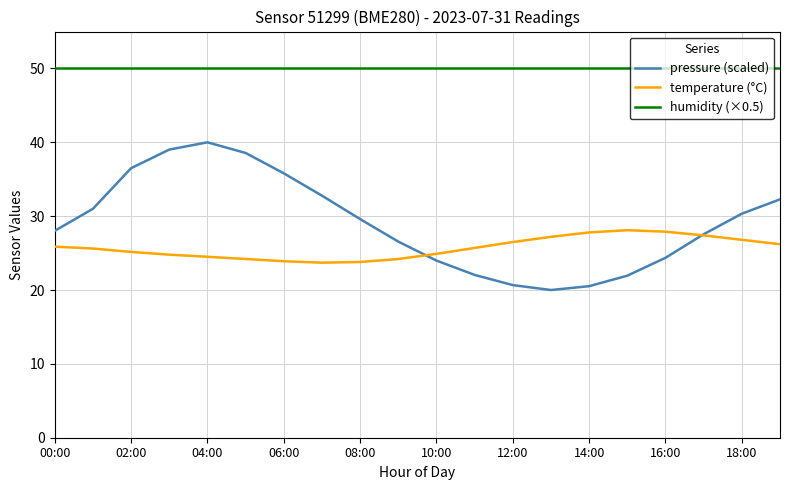

What is the minimum value for pressure (scaled)?

20.0